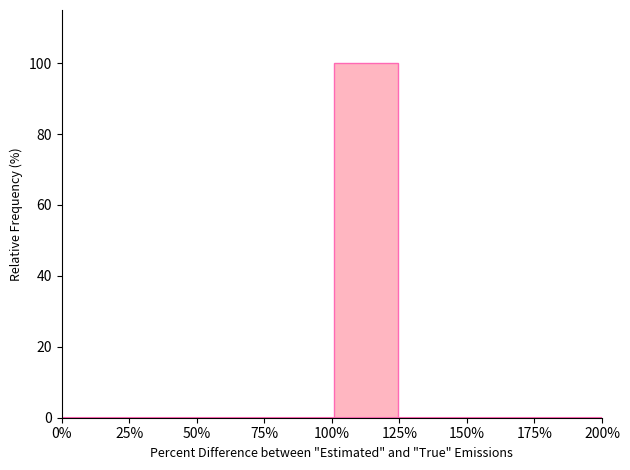

Reading left to right, transcribe this chart: for each bar, give the range it covers on the x-axis and its height. The values are not printed on the chart, so give them approximately, as read against the axis.

0% to 25%: 0
25% to 50%: 0
50% to 75%: 0
75% to 100%: 0
100% to 125%: 100
125% to 150%: 0
150% to 175%: 0
175% to 200%: 0